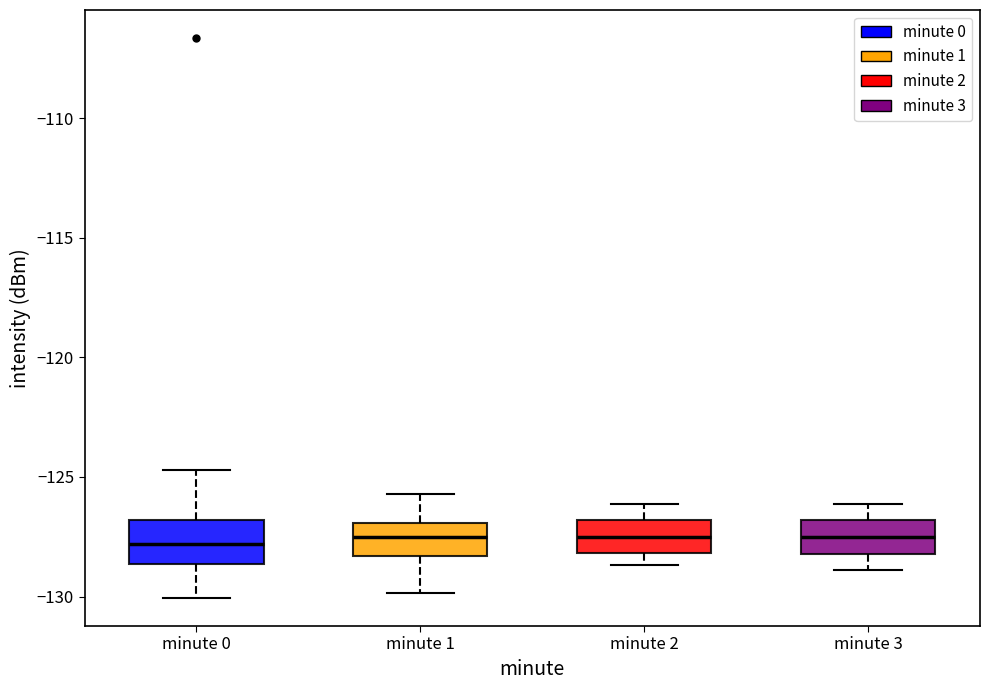

Reading left to right, read every box against the y-axis: the position of its median line, the range the box covers, and the ends of its whiskers. The values are not printed on the chart, so give them approximately, as read against the axis.

minute 0: median -128.0, box -128.5 to -127.0, whiskers -130.0 to -124.5
minute 1: median -127.5, box -128.5 to -127.0, whiskers -130.0 to -125.5
minute 2: median -127.5, box -128.0 to -127.0, whiskers -128.5 to -126.0
minute 3: median -127.5, box -128.0 to -127.0, whiskers -129.0 to -126.0